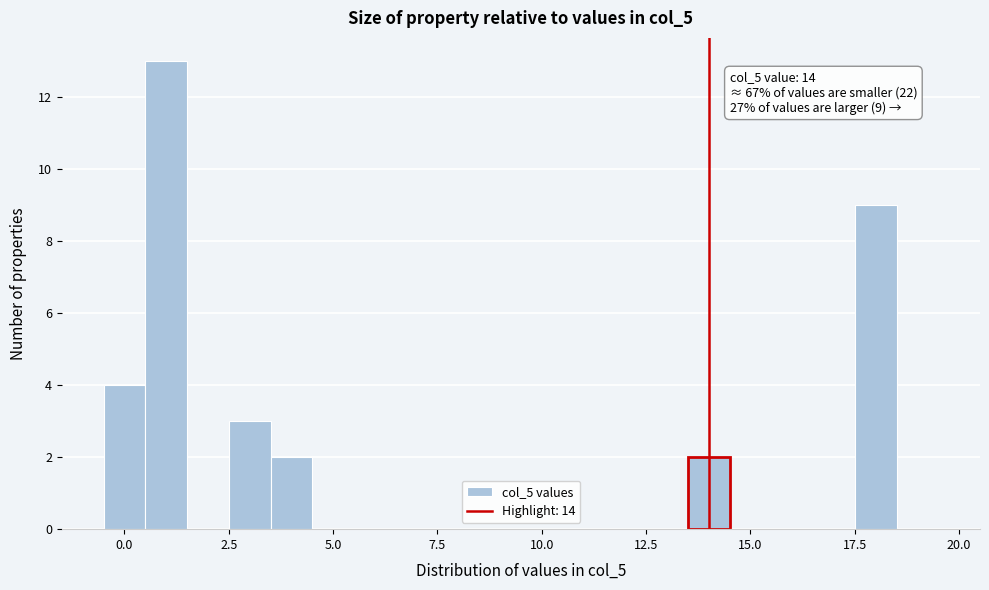

Around what value on the x-axis is the tallest bar? Give the approximate position of its centre, as read against the axis.

1.0